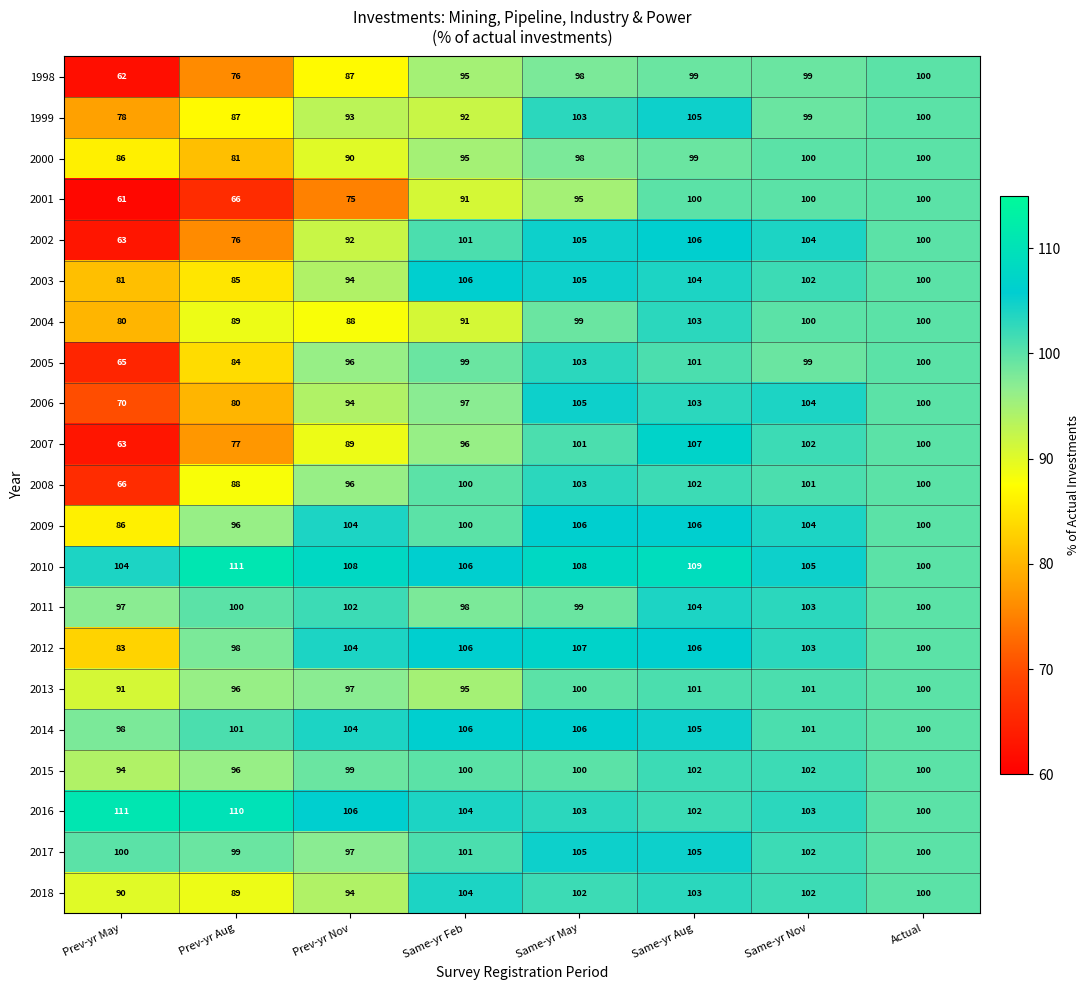

What is the difference between the second highest and minimum values in the 2001 series?

39